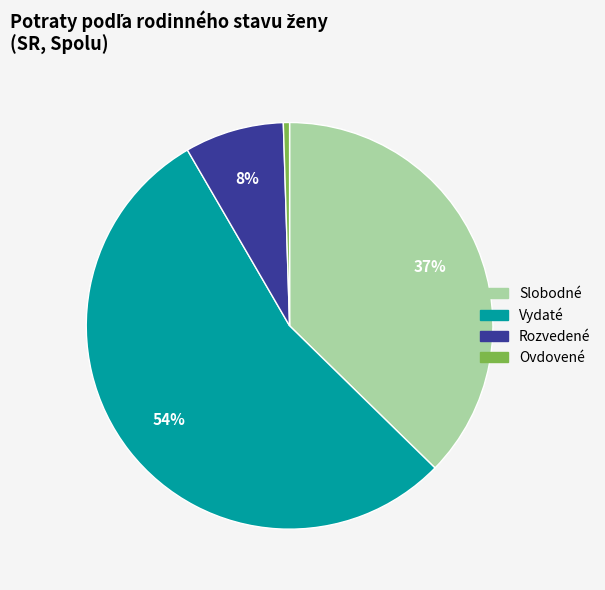

To the nearest percent, what is the average slice percentage?

25%